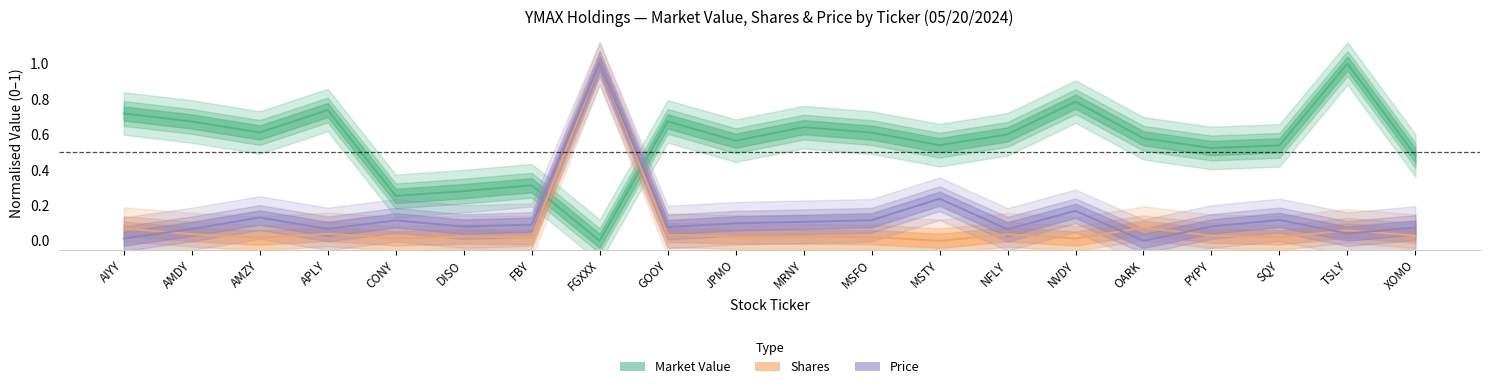

Reading left to right, extract all data points from this chart.

MarketValue: AIYY=0.7	AMDY=0.7	AMZY=0.6	APLY=0.7	CONY=0.3	DISO=0.3	FBY=0.3	FGXXX=0.0	GOOY=0.7	JPMO=0.6	MRNY=0.6	MSFO=0.6	MSTY=0.5	NFLY=0.6	NVDY=0.8	OARK=0.6	PYPY=0.5	SQY=0.5	TSLY=1.0	XOMO=0.5
Shares: AIYY=0.1	AMDY=0.0	AMZY=0.0	APLY=0.0	CONY=0.0	DISO=0.0	FBY=0.0	FGXXX=1.0	GOOY=0.0	JPMO=0.0	MRNY=0.0	MSFO=0.0	MSTY=0.0	NFLY=0.0	NVDY=0.0	OARK=0.1	PYPY=0.0	SQY=0.0	TSLY=0.1	XOMO=0.0
Price: AIYY=0.0	AMDY=0.1	AMZY=0.1	APLY=0.1	CONY=0.1	DISO=0.1	FBY=0.1	FGXXX=1.0	GOOY=0.1	JPMO=0.1	MRNY=0.1	MSFO=0.1	MSTY=0.2	NFLY=0.1	NVDY=0.2	OARK=0.0	PYPY=0.1	SQY=0.1	TSLY=0.0	XOMO=0.1